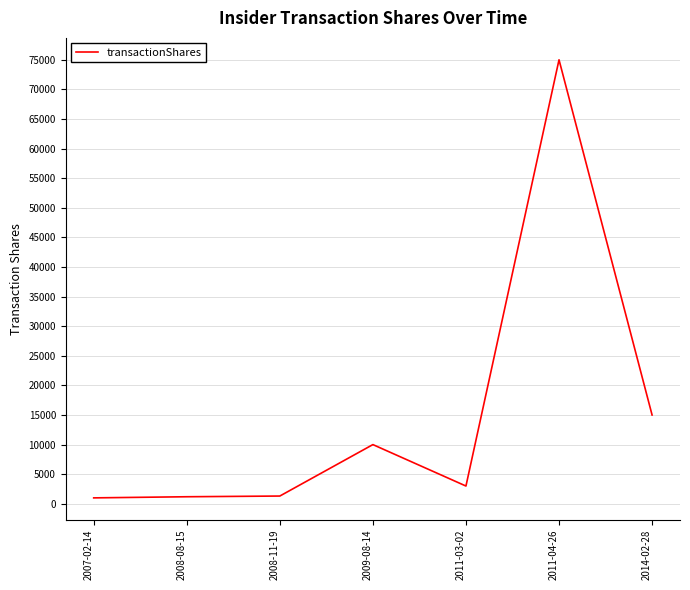

What is the maximum value shown in the chart?

75000